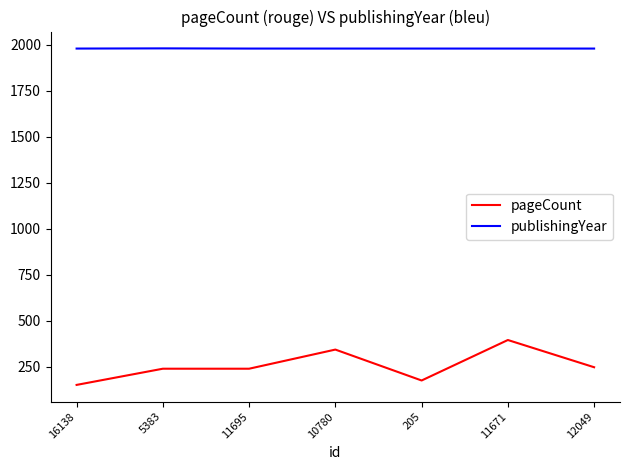

True or false: pageCount has a value of 240 at 11695.

True